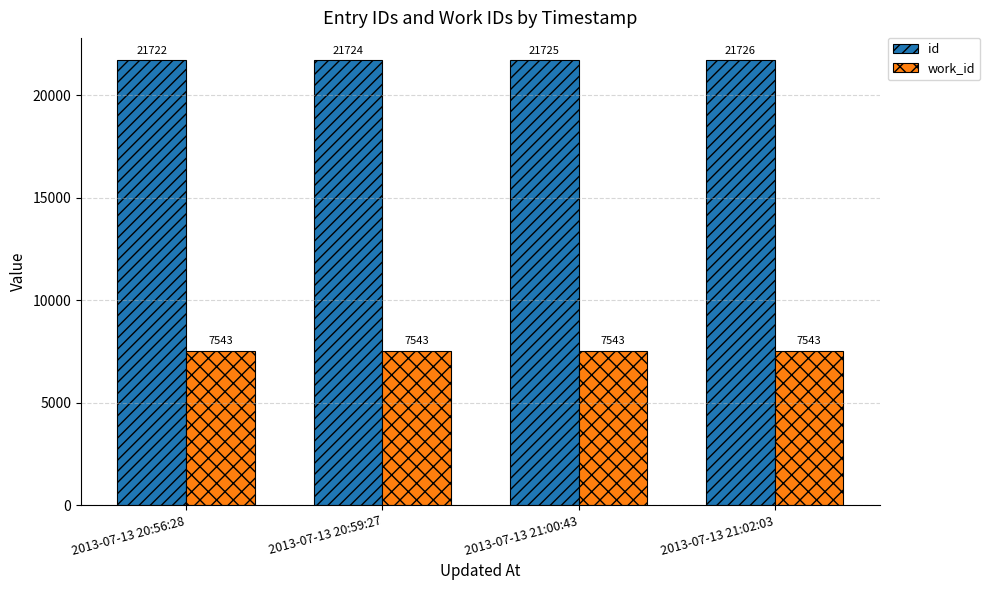

Which category has the highest value across all series?

2013-07-13 21:02:03